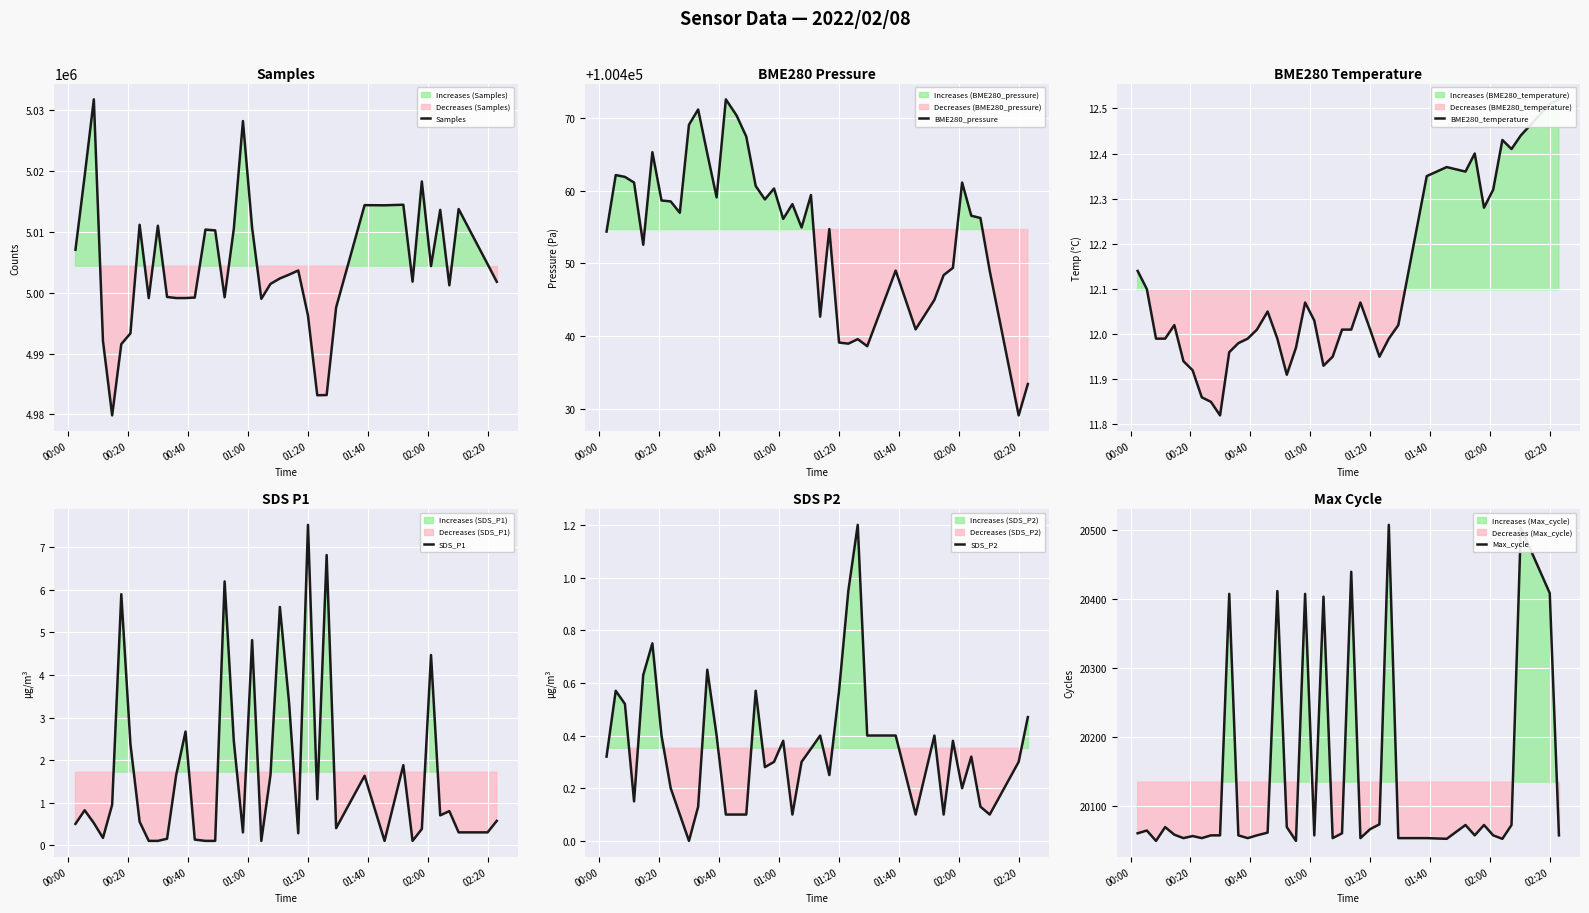

The BME280_temperature series shows 17.4 at 00:00. True or false?

False